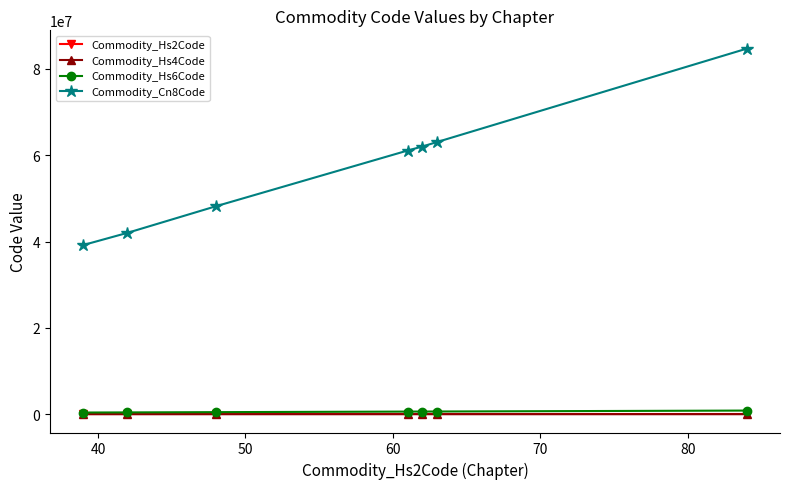

Which series has the widest spread of values?

Commodity_Cn8Code